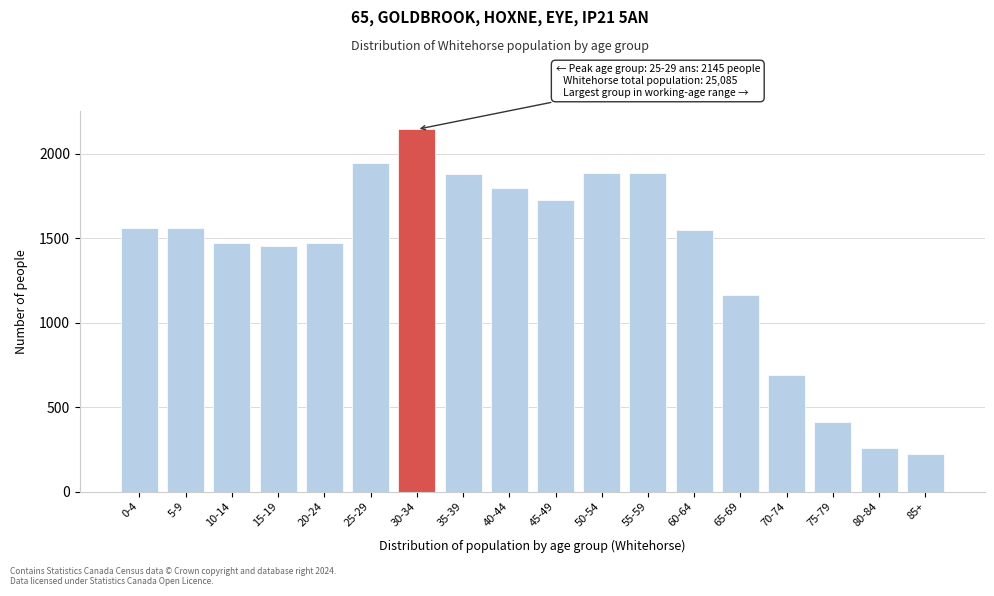

What is the difference between the values at 40-44 and 80-84?

1540